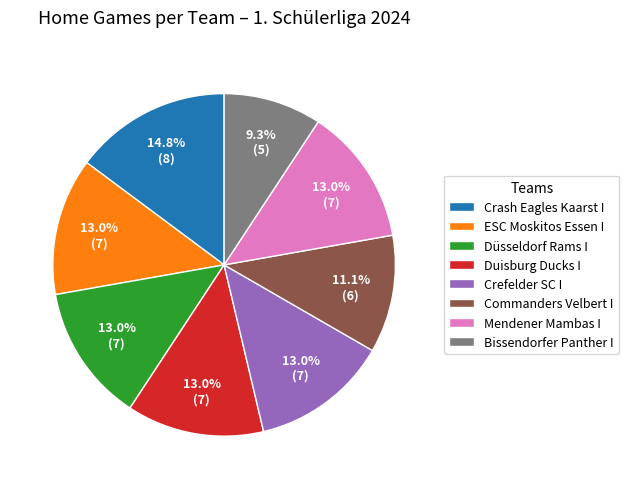

To the nearest percent, what is the average slice percentage?

12%